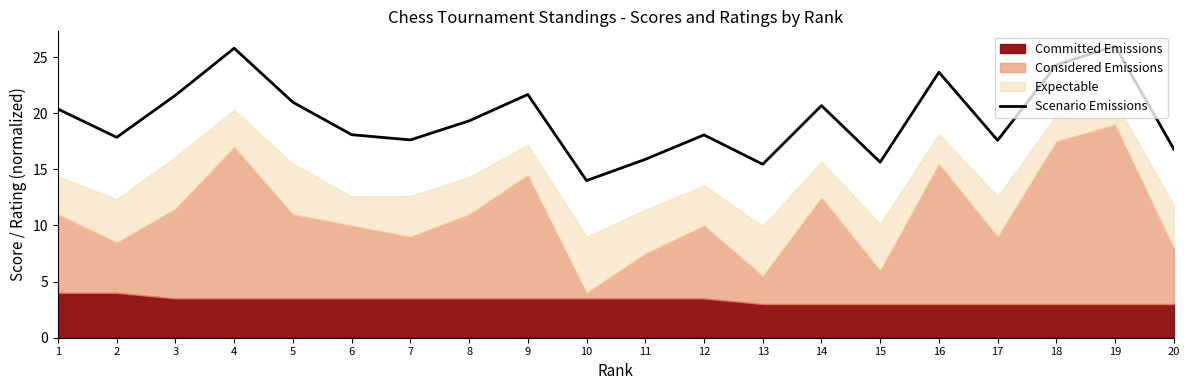

Where is the first local minimum?

2